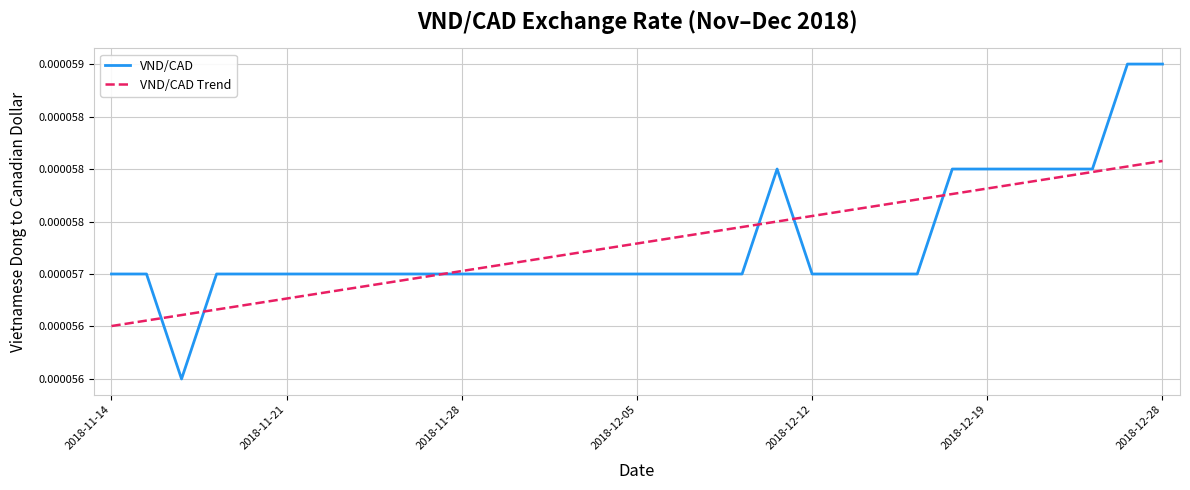

True or false: VND/CAD Trend and VND/CAD cross at least once.

True